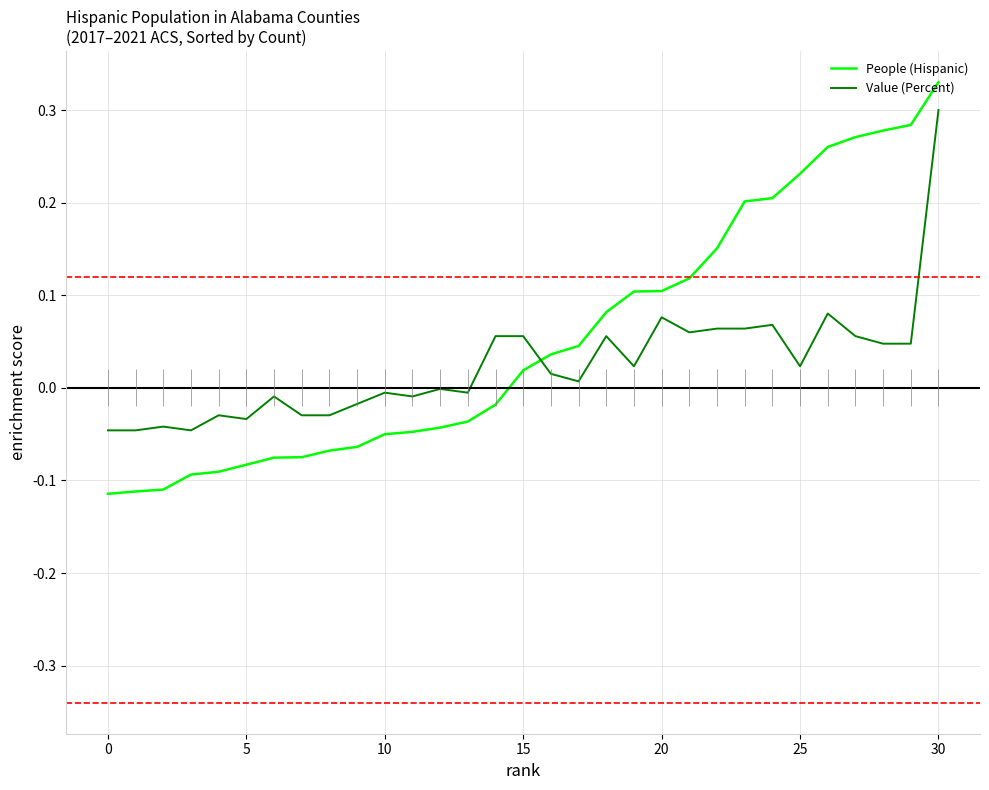

The value of Value (Percent) at 19 is 0.0. True or false?

False